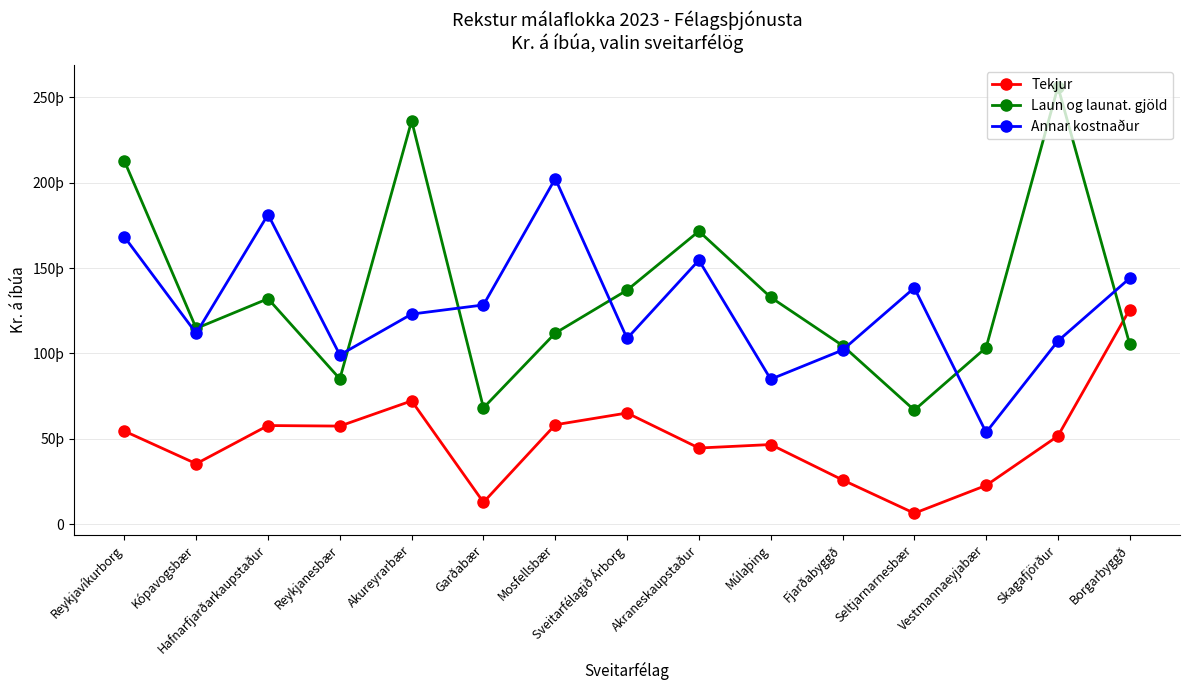

What is the label of the 5th point from the right?

Fjarðabyggð